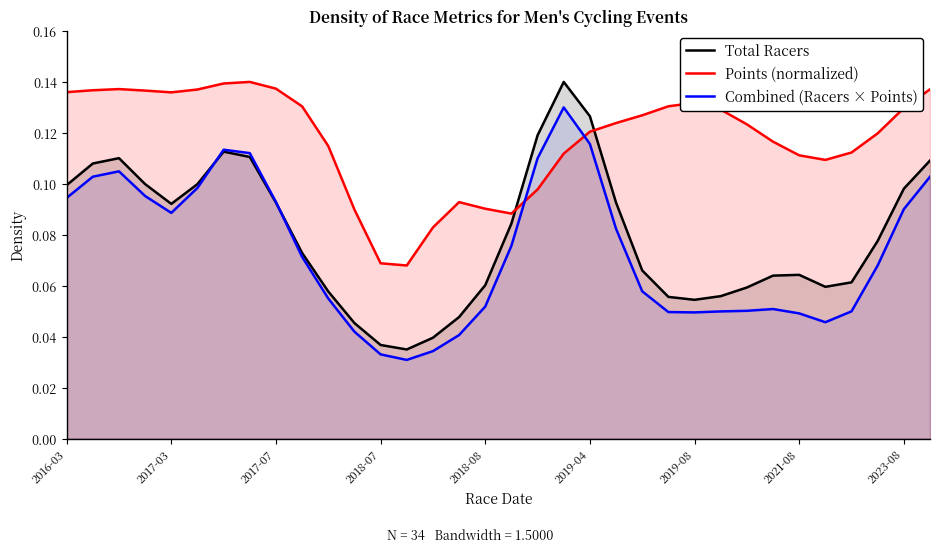

True or false: Combined (Racers × Points) and Points (normalized) intersect in this chart.

True